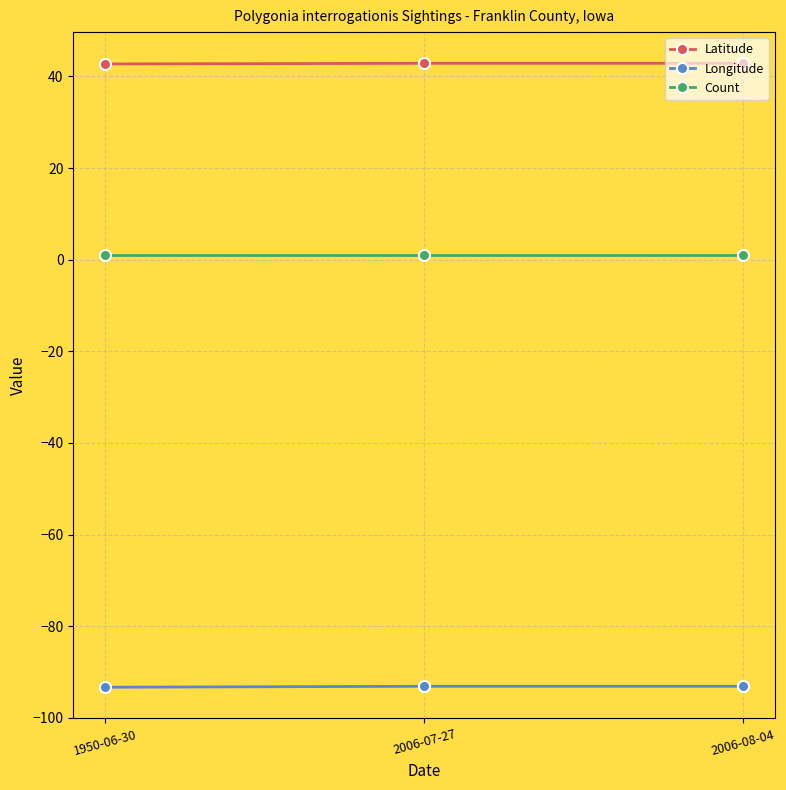

Which series has the largest total across all categories?

Latitude